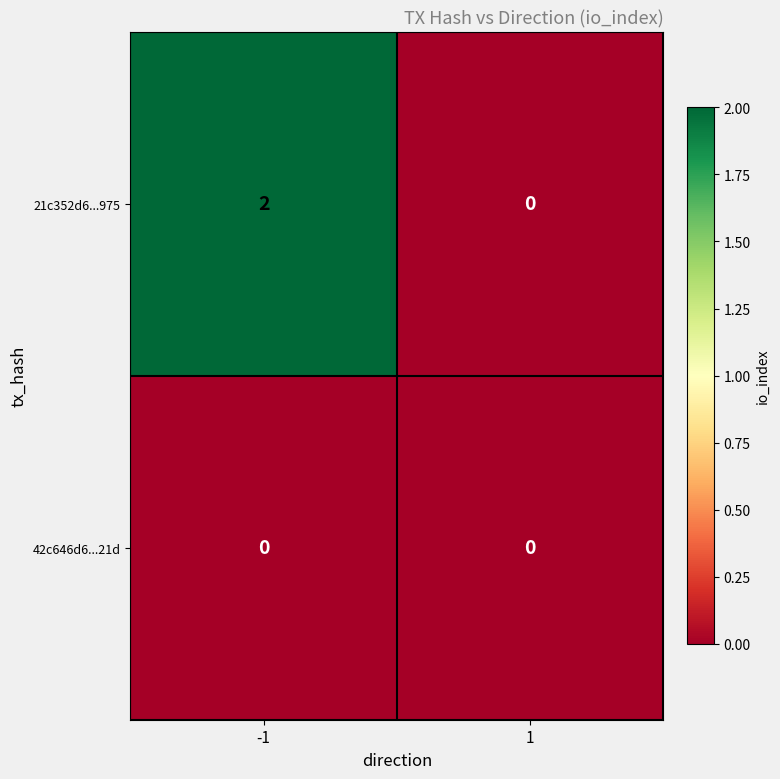

Which series has the largest total across all categories?

21c352d6...975